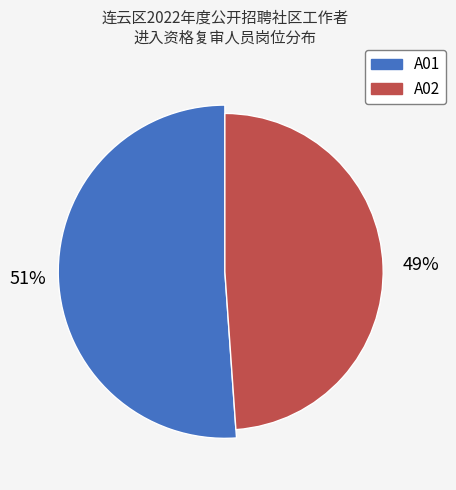

What is the total percentage of A01 and A02?

100.0%